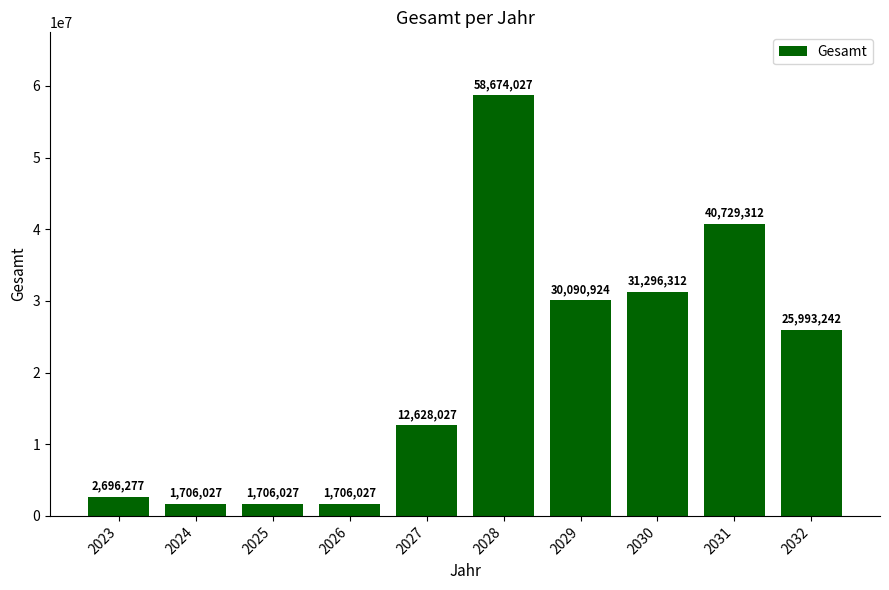

How many values are below 25993242?

5